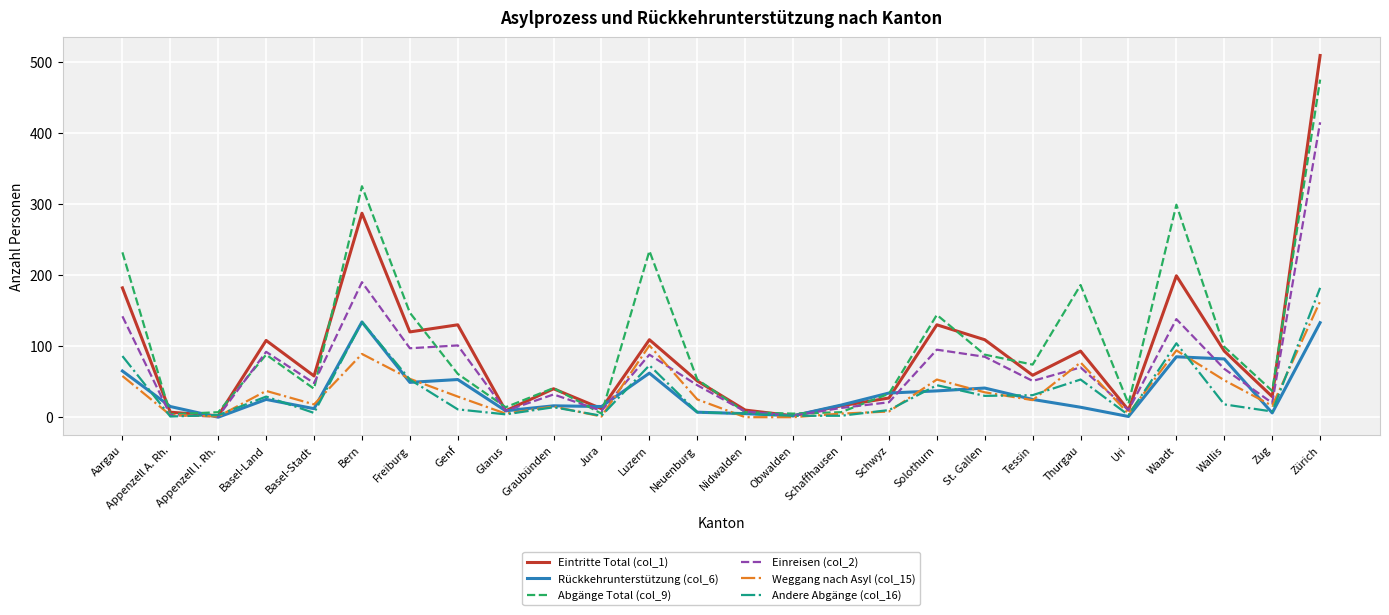

Which series has the widest spread of values?

Eintritte Total (col_1)